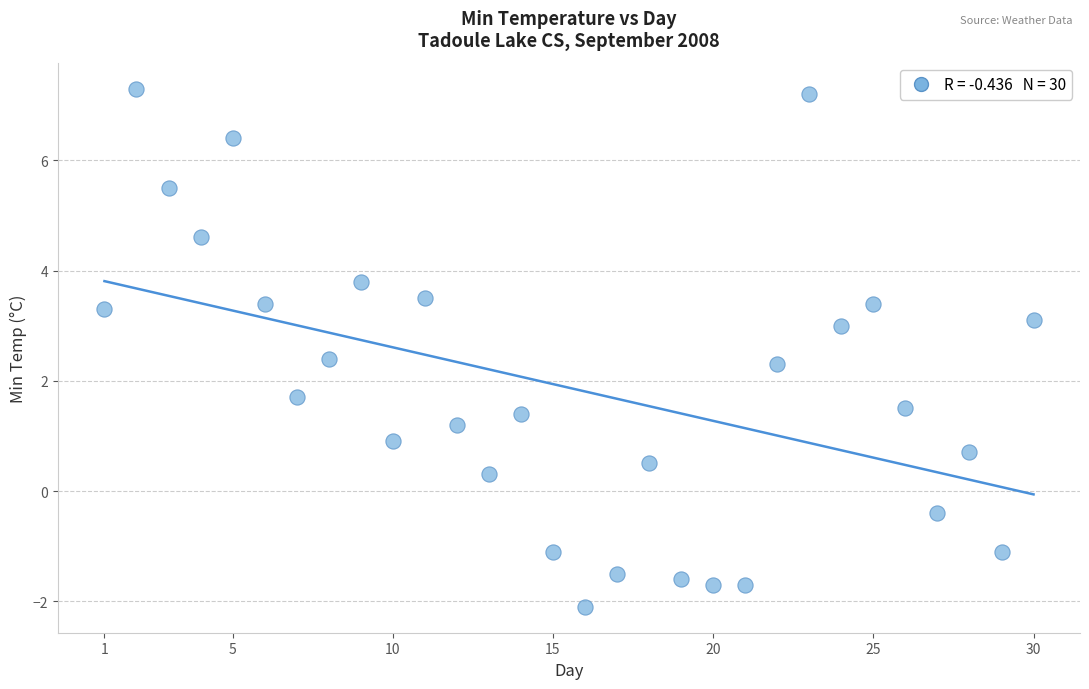

What is the range of X values (max minus min)?

29.0